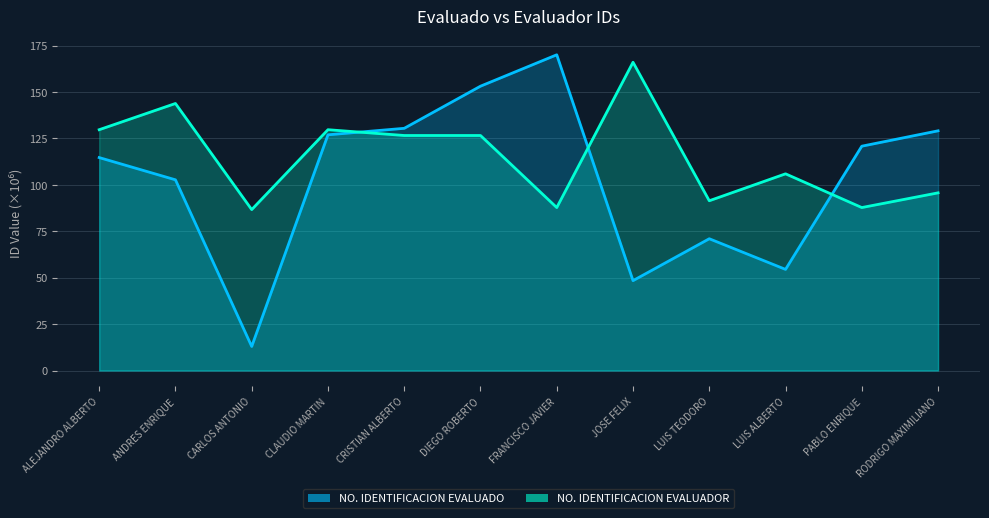

True or false: NO. IDENTIFICACION EVALUADO and NO. IDENTIFICACION EVALUADOR cross at least once.

True